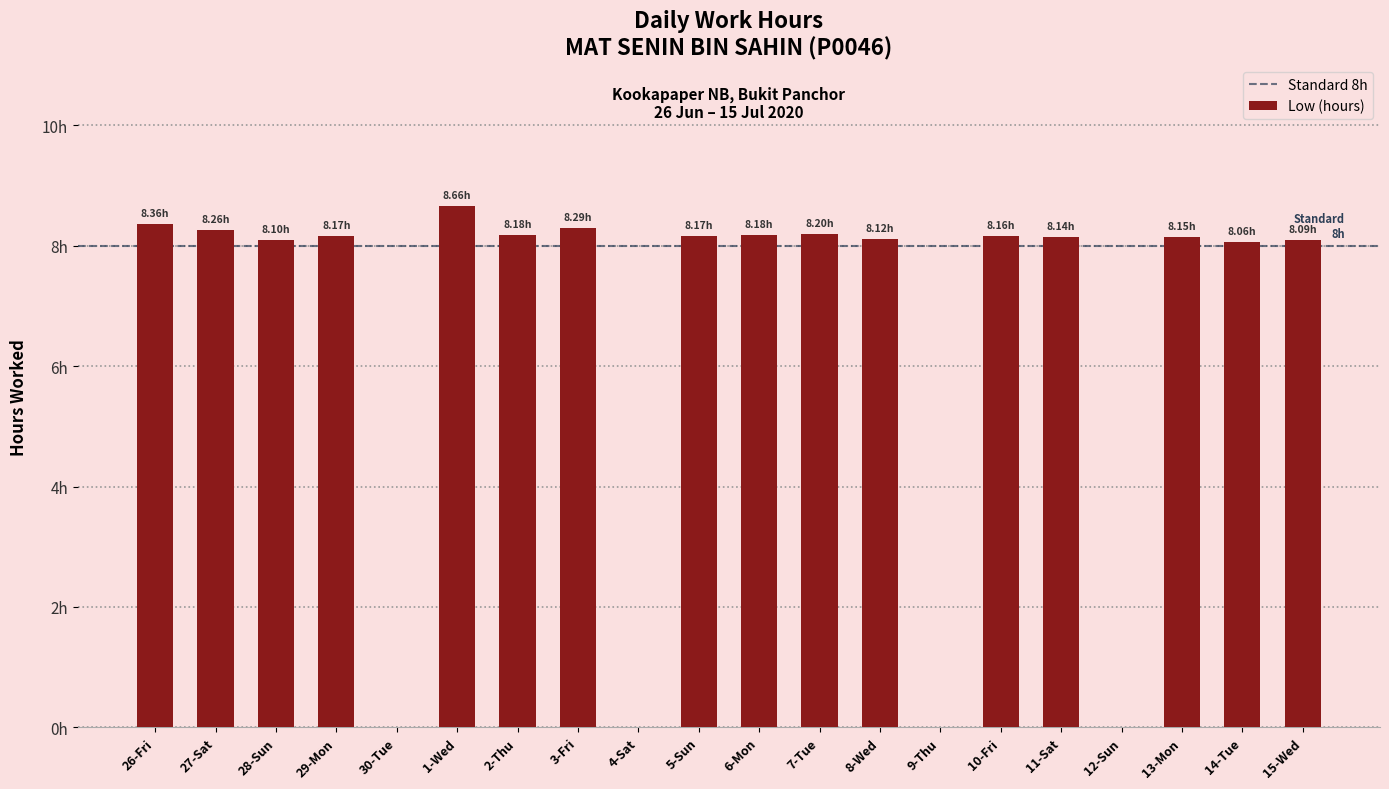

At which category does the chart reach its peak across all series?

1-Wed